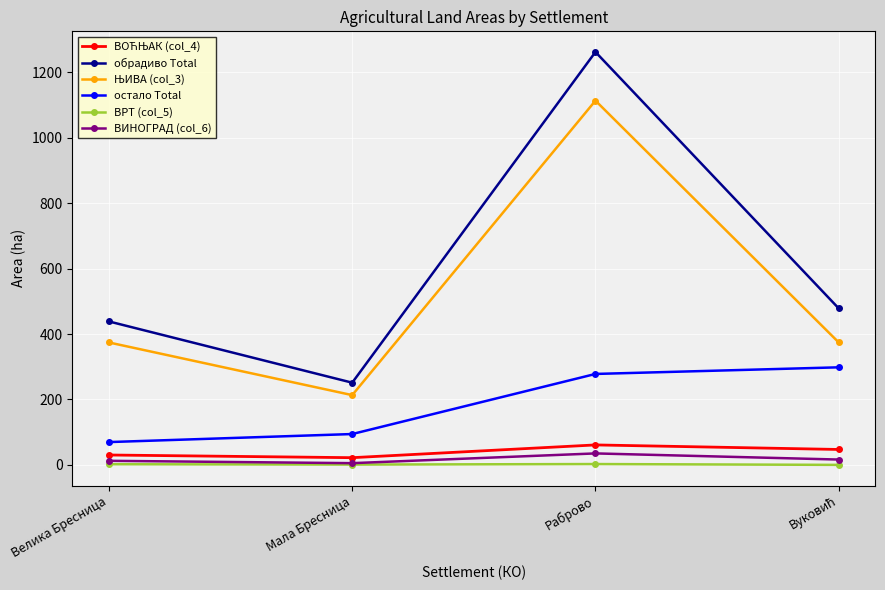

True or false: остало Total has a value of 278.1 at Раброво.

True